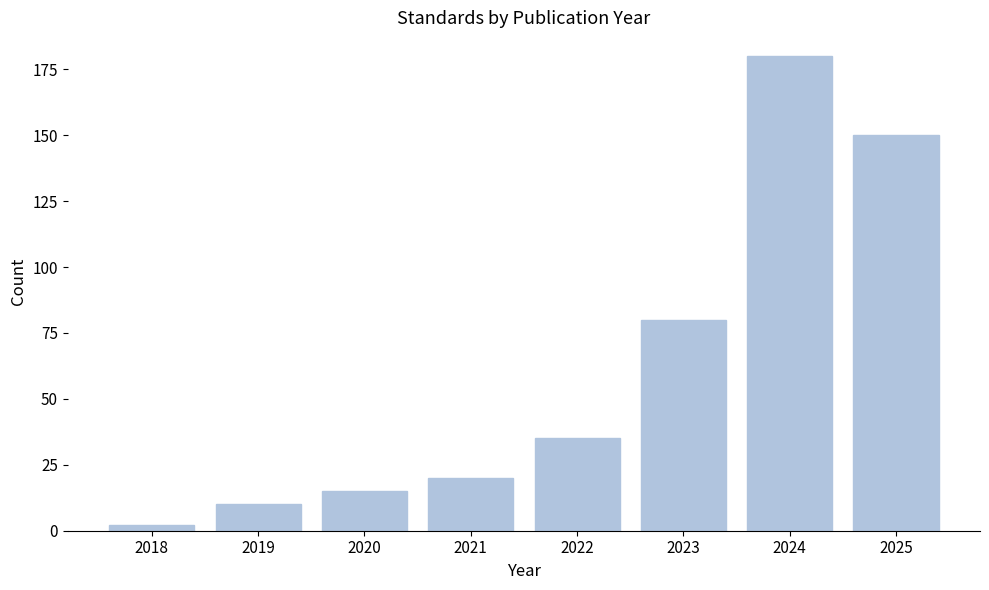

Reading left to right, extract all data points from this chart.

2	10	15	20	35	80	180	150